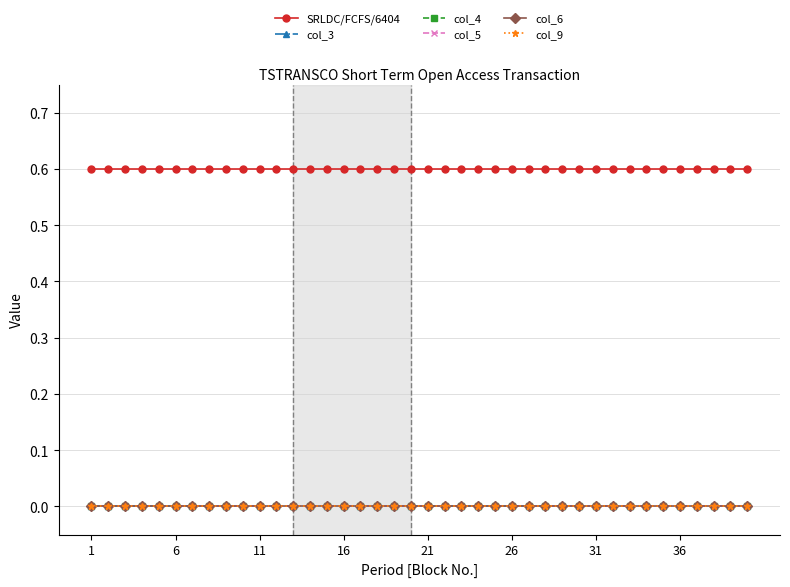

True or false: SRLDC/FCFS/6404 and col_3 cross at least once.

False